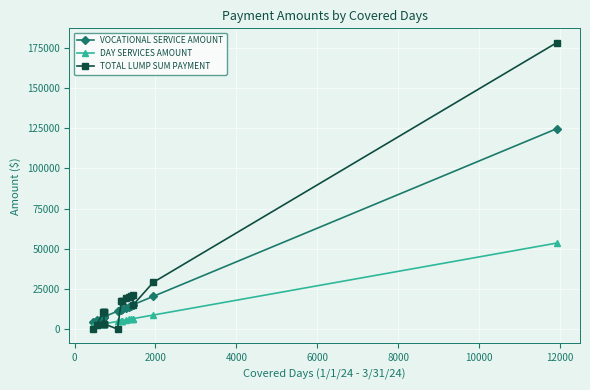

Count the number of data series in this chart.

3